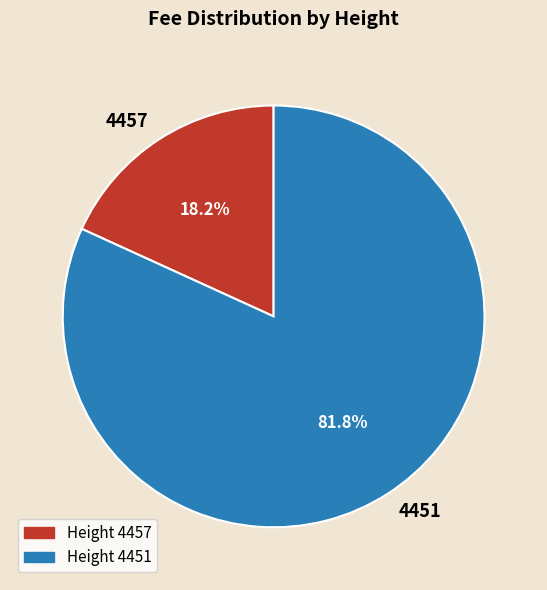

Count the number of slices in the pie.

2